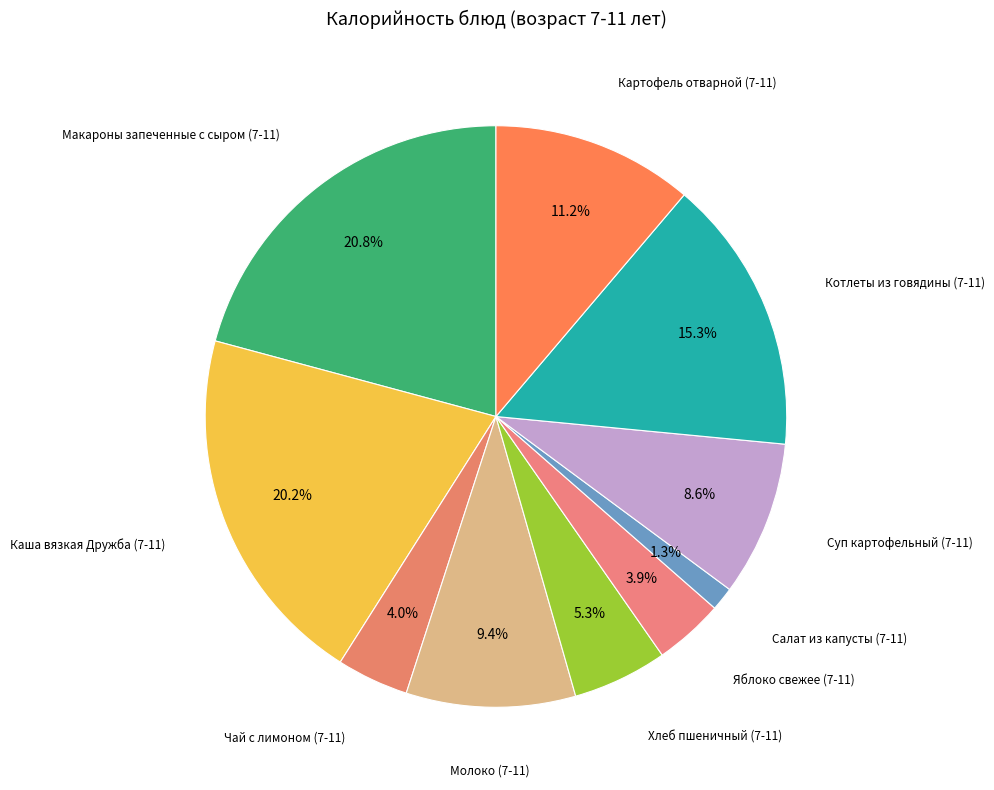

How many segments does this pie chart have?

10